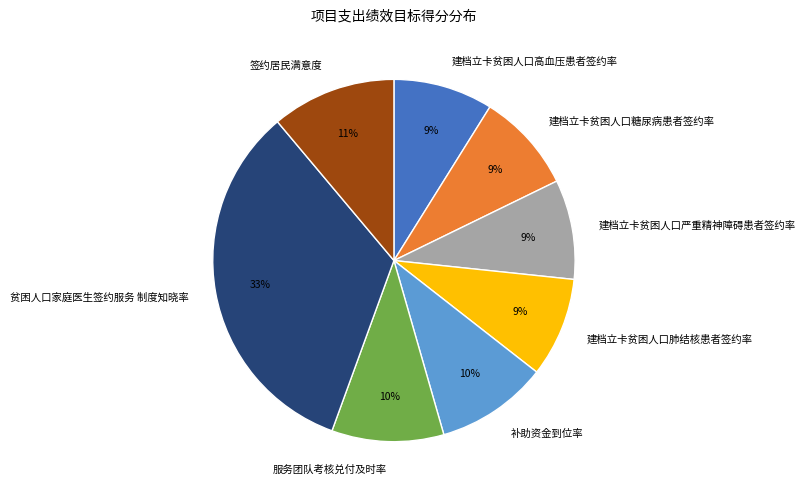

How many segments does this pie chart have?

8